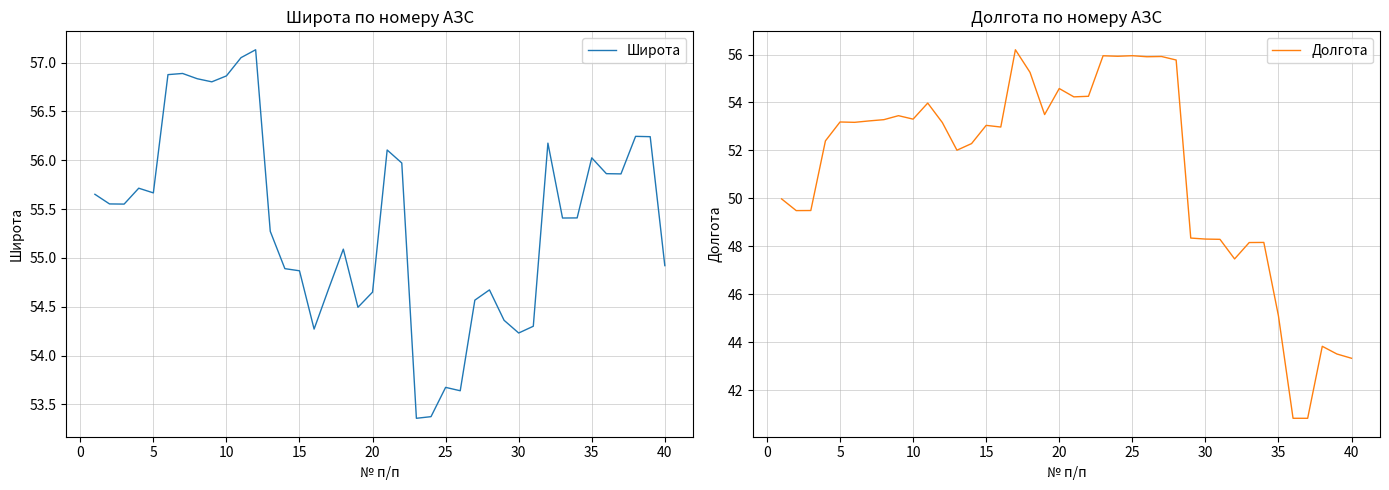

What is the difference between the Долгота values at 25 and 20?

1.4